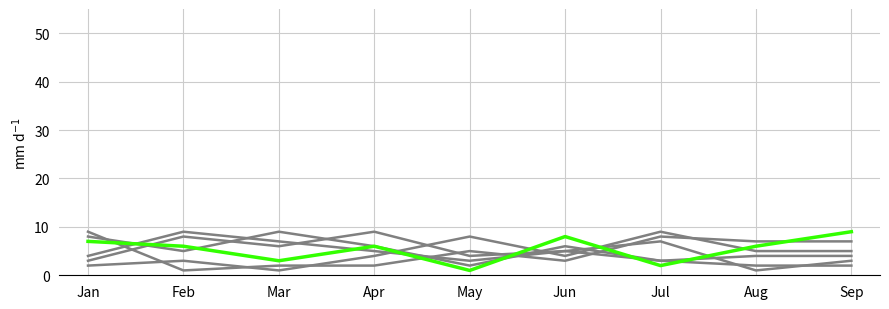

Is this an area chart (filled region under the line)?

No